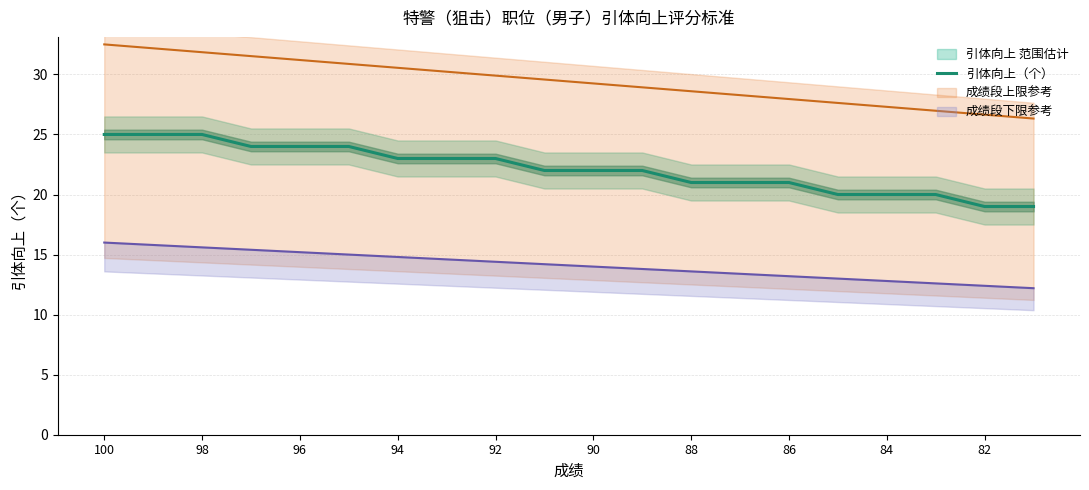

True or false: there are more than 1 points higher than both neighbors.

False